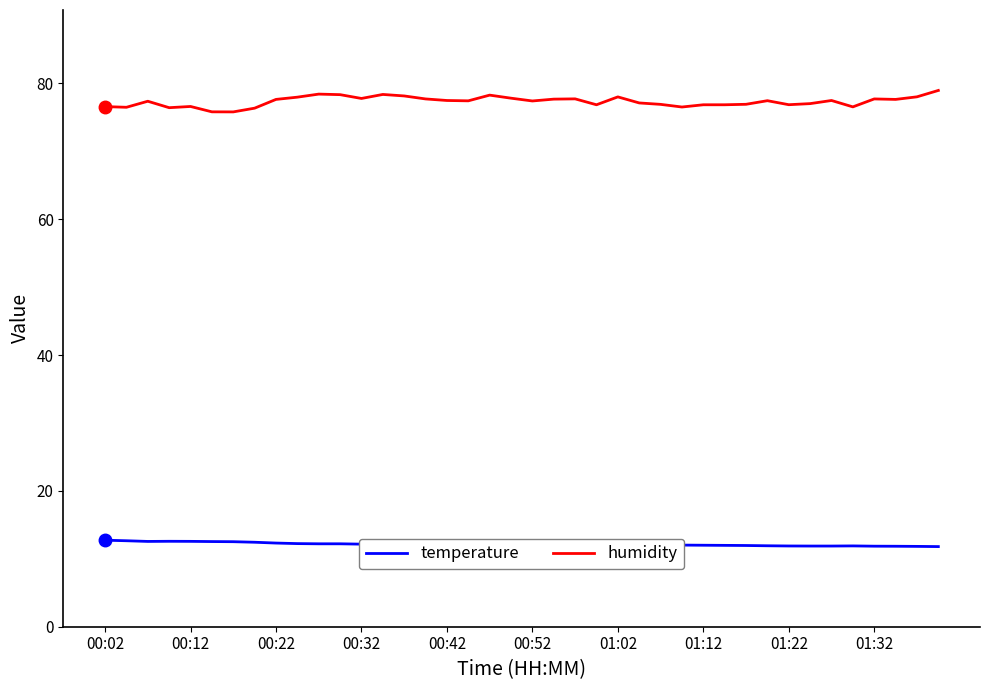

List the series in order of their peak value, lowest first.

temperature, humidity